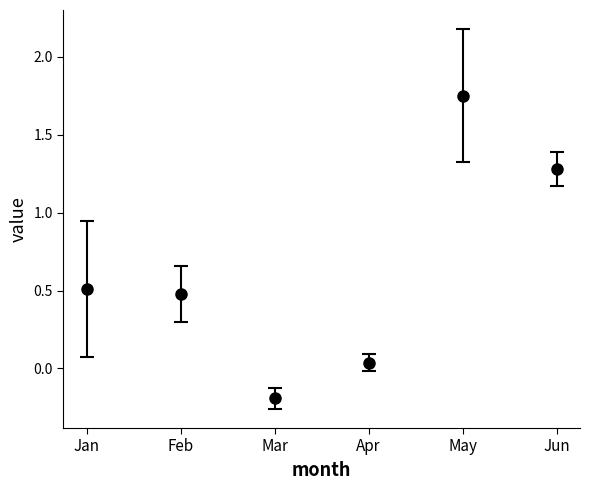

What is the change in value from May to Jun?

-0.5